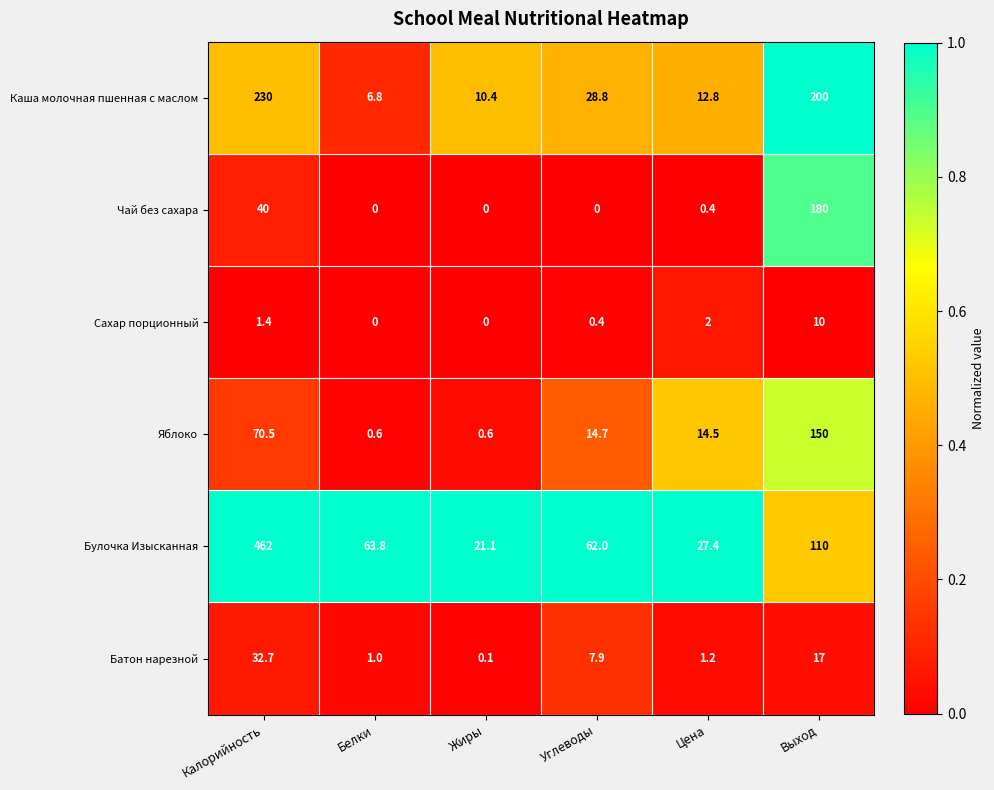

Which series has the widest spread of values?

Булочка Изысканная